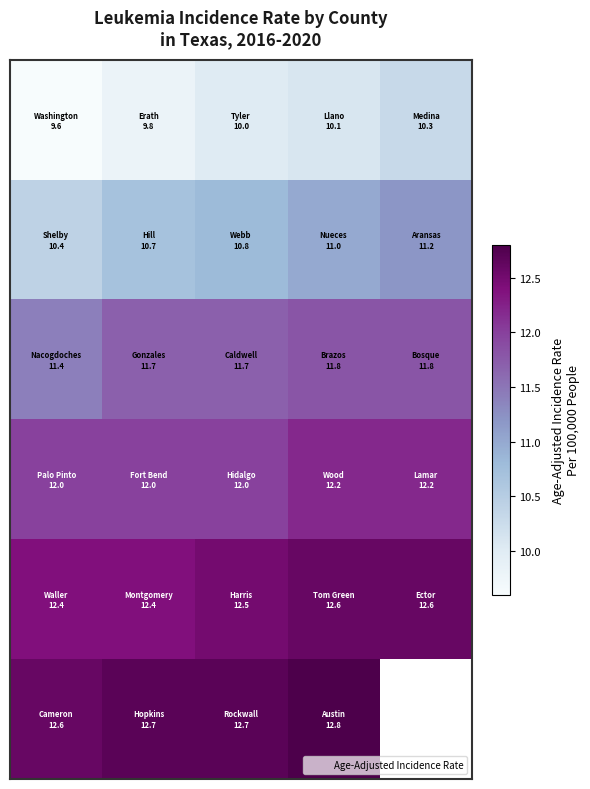

Between 1 and 0, which is larger?

1